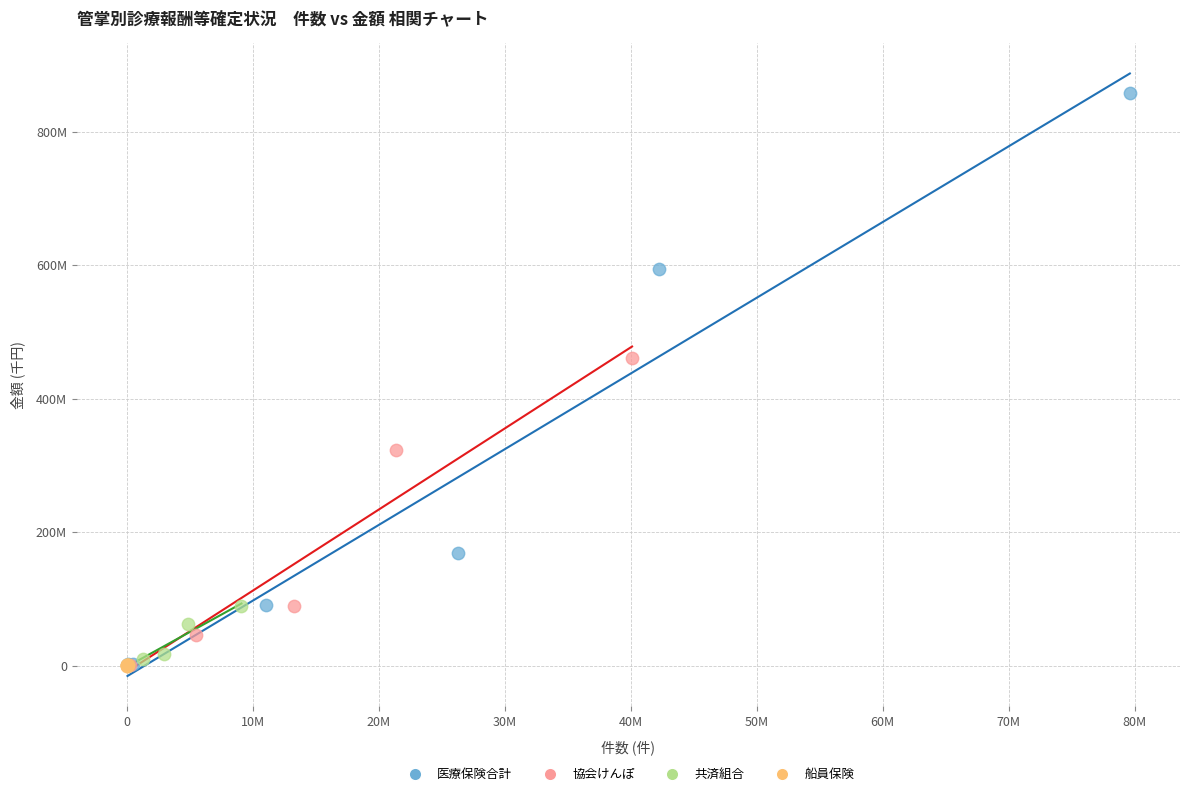

What are all the series names shown in the legend?

医療保険合計, 協会けんぽ, 共済組合, 船員保険